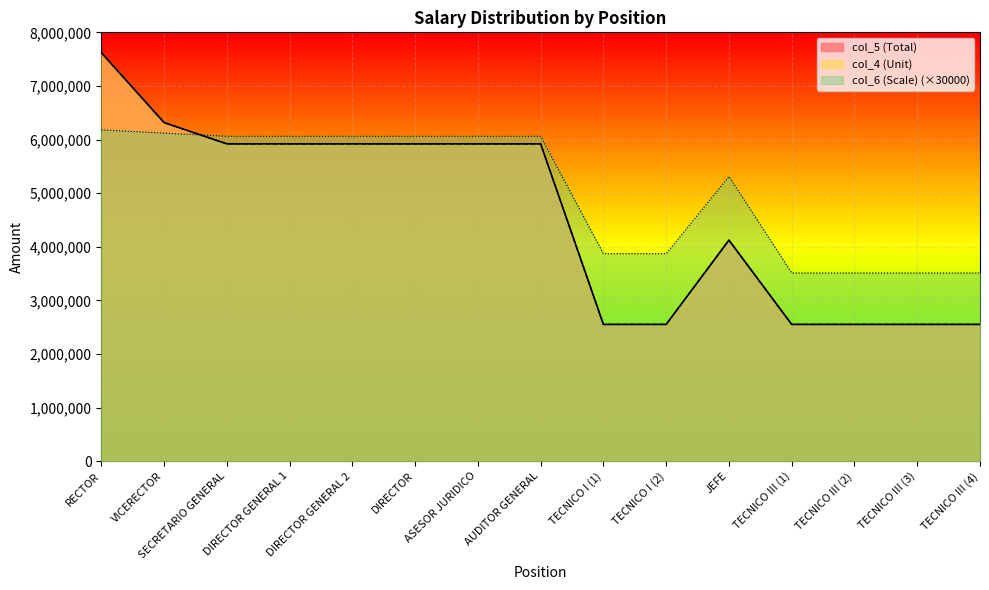

How many lines are shown in the chart?

3